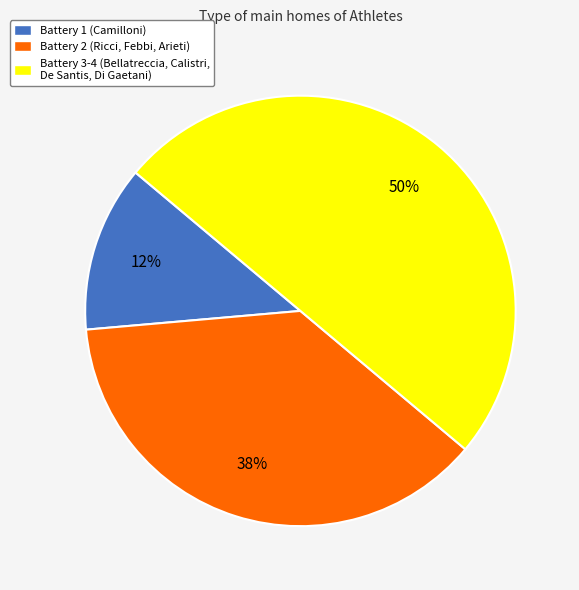

To the nearest percent, what portion does Battery 3-4 (Bellatreccia, Calistri, De Santis, Di Gaetani) represent?

50%